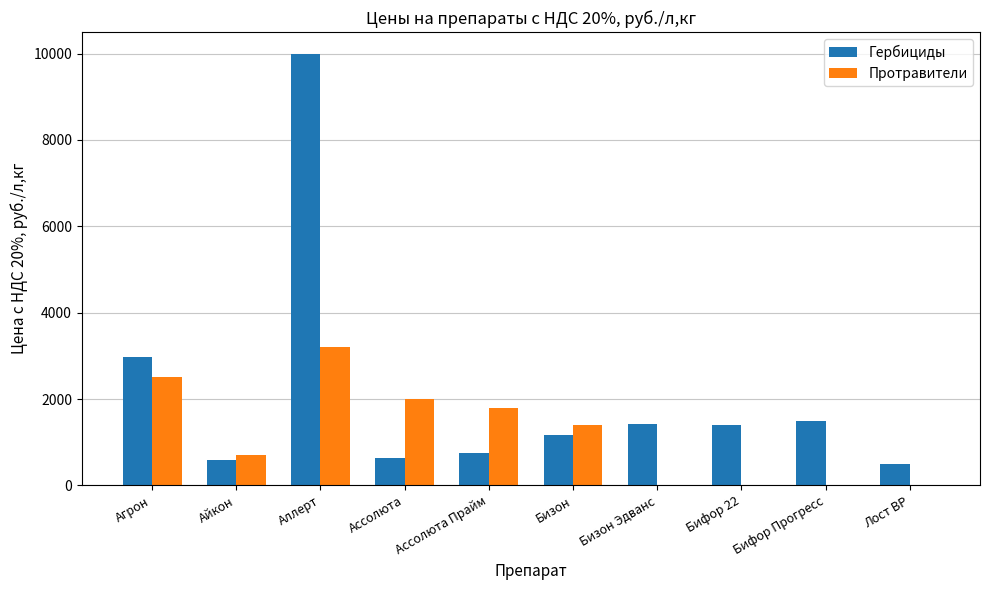

How many groups of bars are there?

10